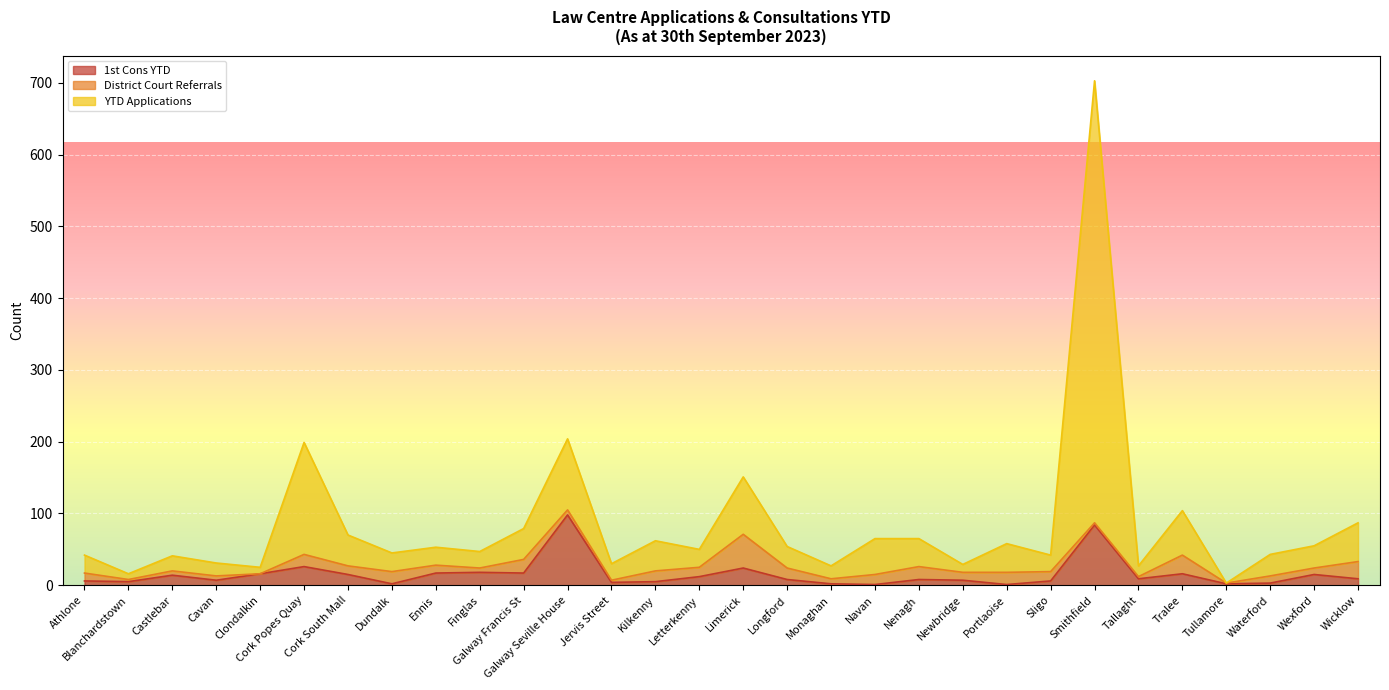

How many lines are shown in the chart?

3